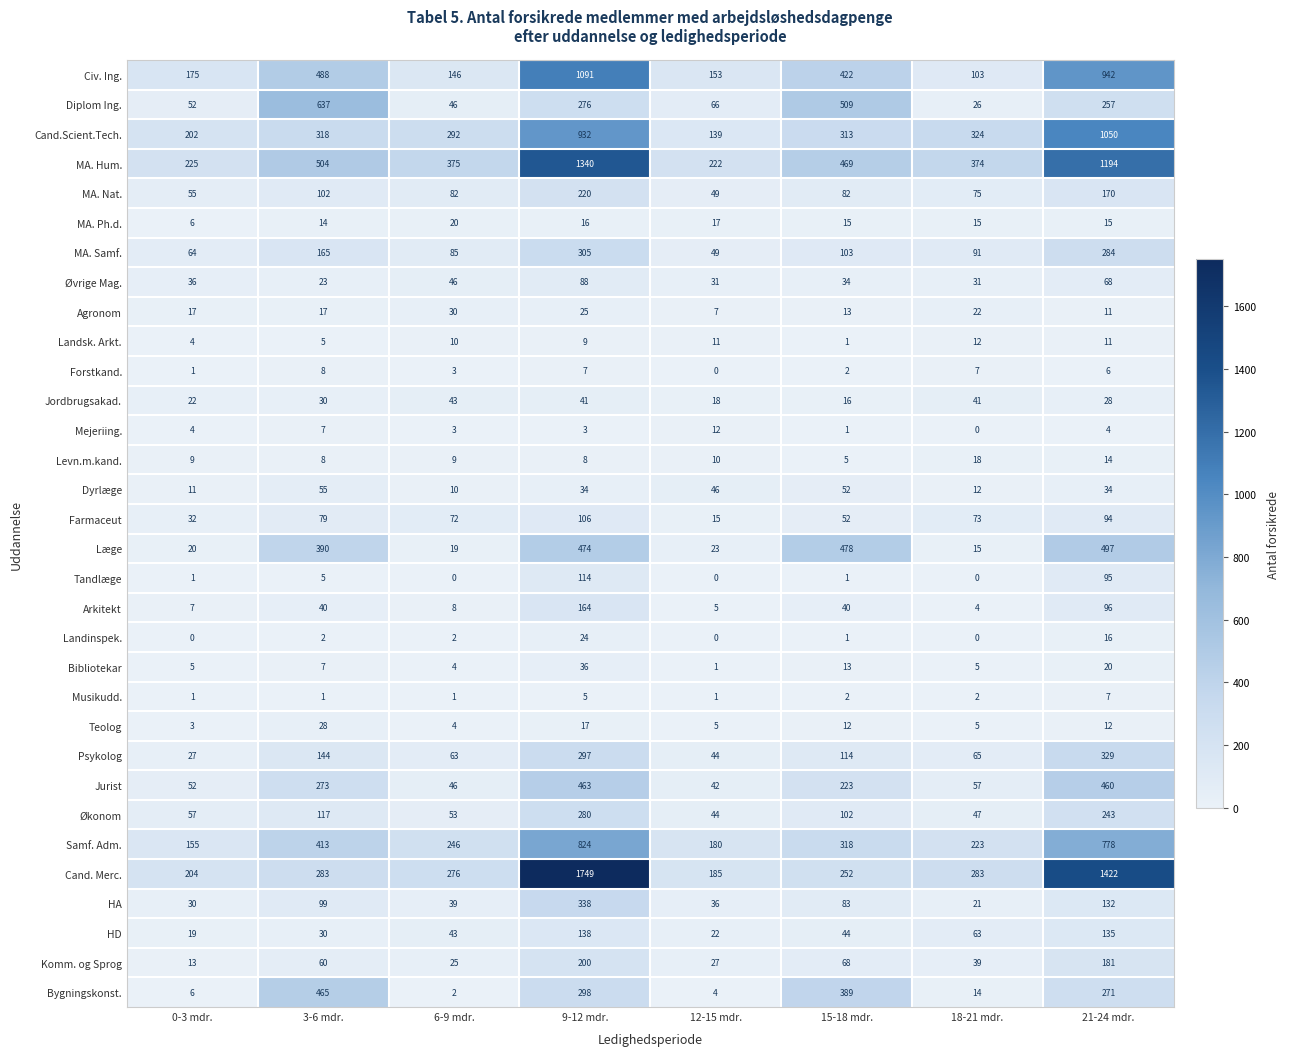

What is the difference between the maximum and second lowest values in the Jordbrugsakad. series?

25